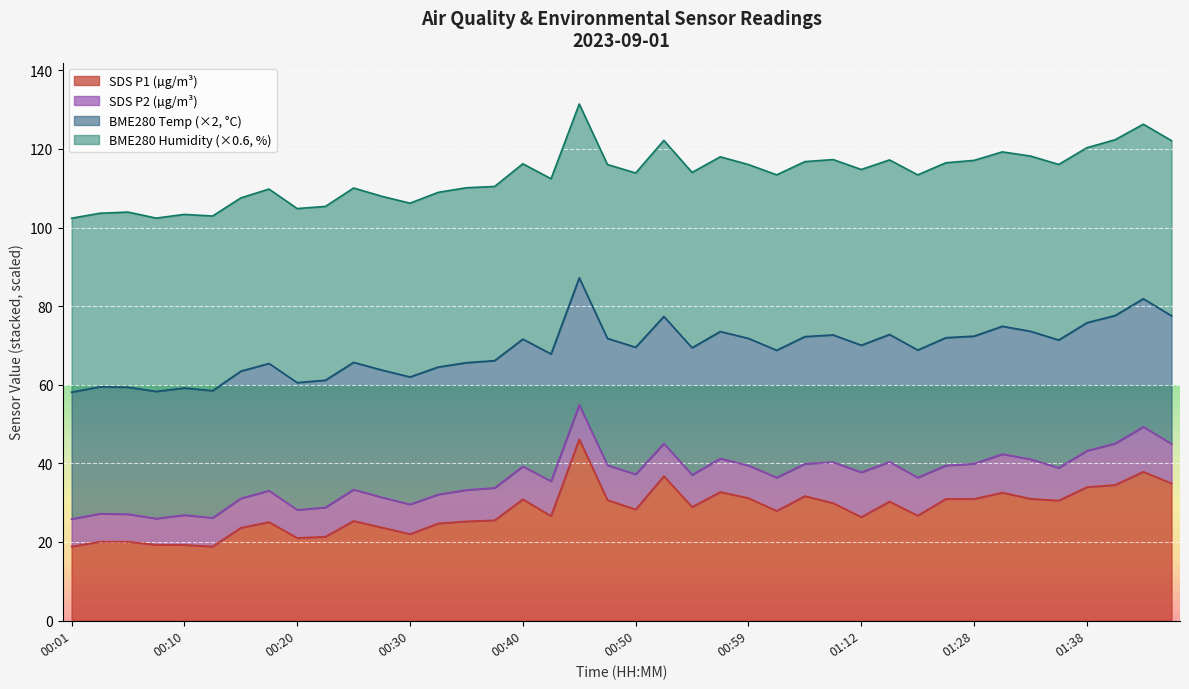

True or false: SDS_P1 and BME280_humidity cross at least once.

False